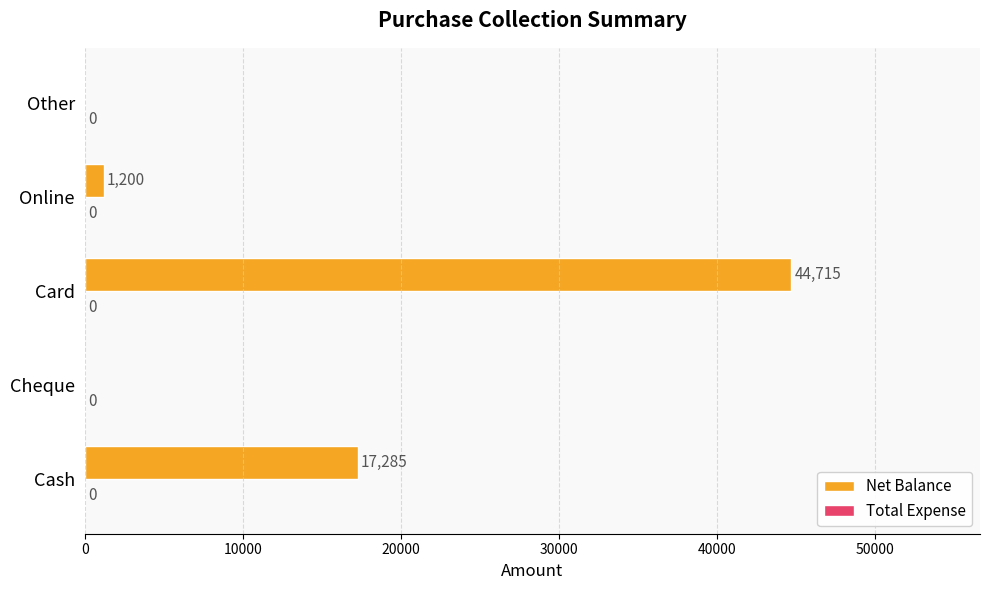

Is it true that the value at Card is 44715?

True